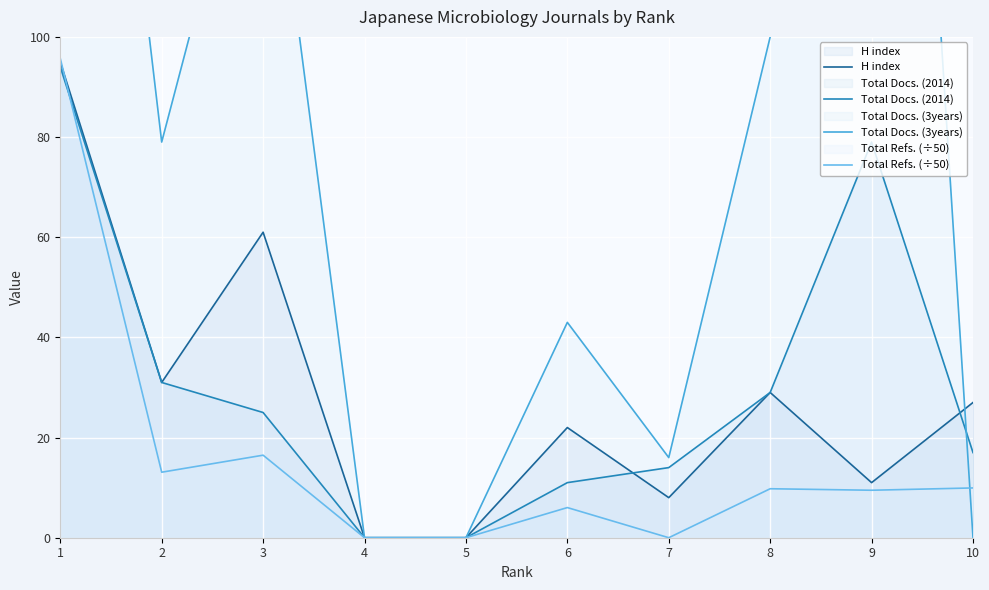

What is the average value of the Total Refs. (÷50) series?

16.0